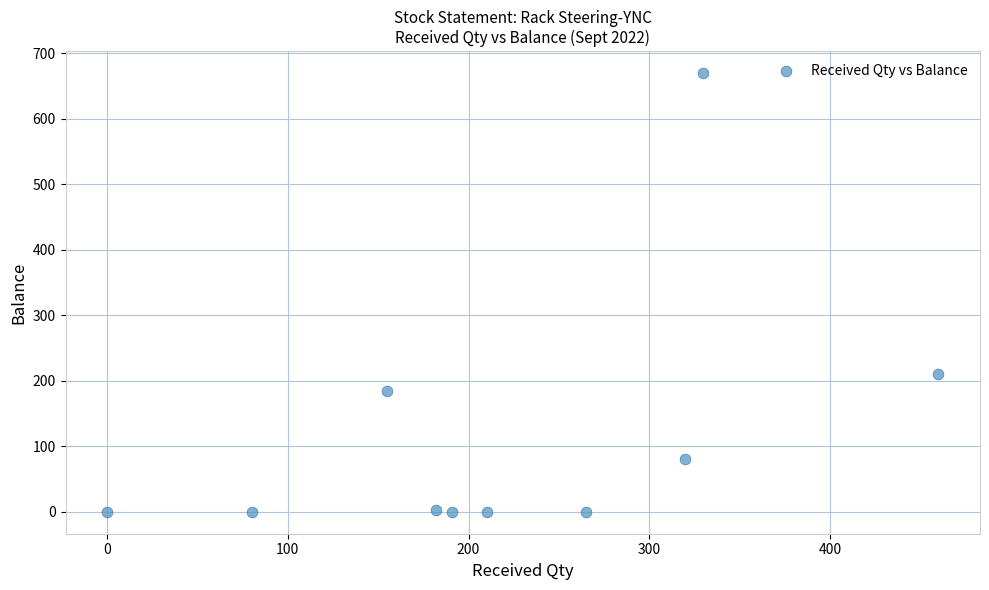

What Y value in the scatter plot is closest to 335?

210